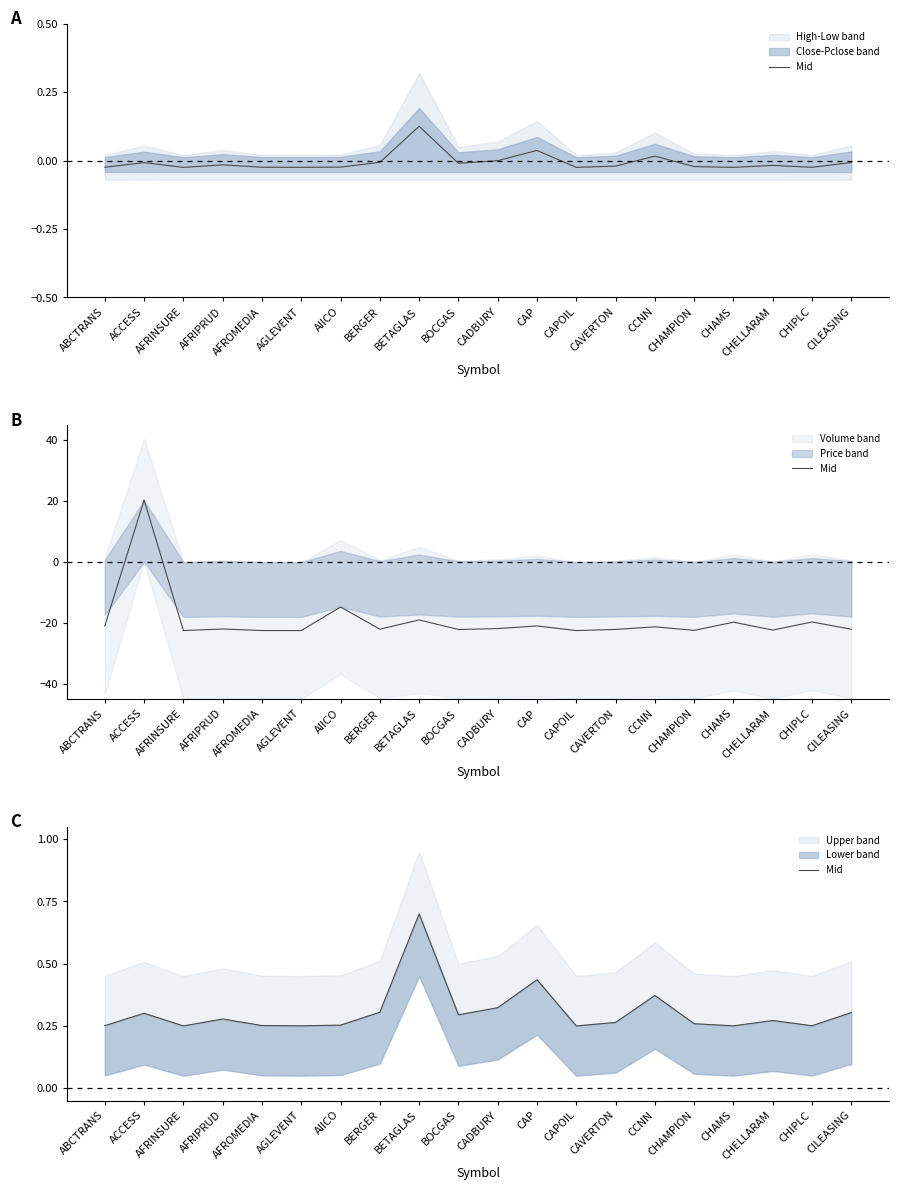

The chart shows a value of 0.3 at BOCGAS. True or false?

True